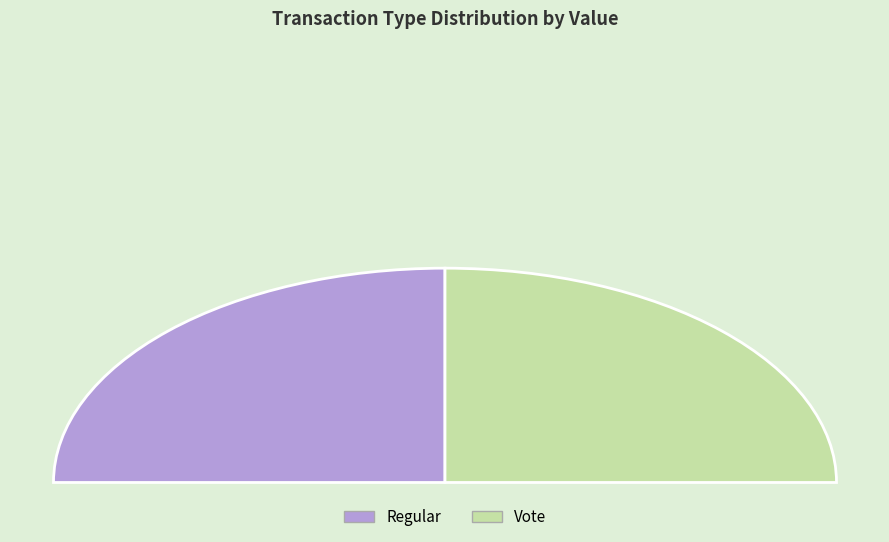

Does Vote(1,3) account for over 50% of the chart?

No